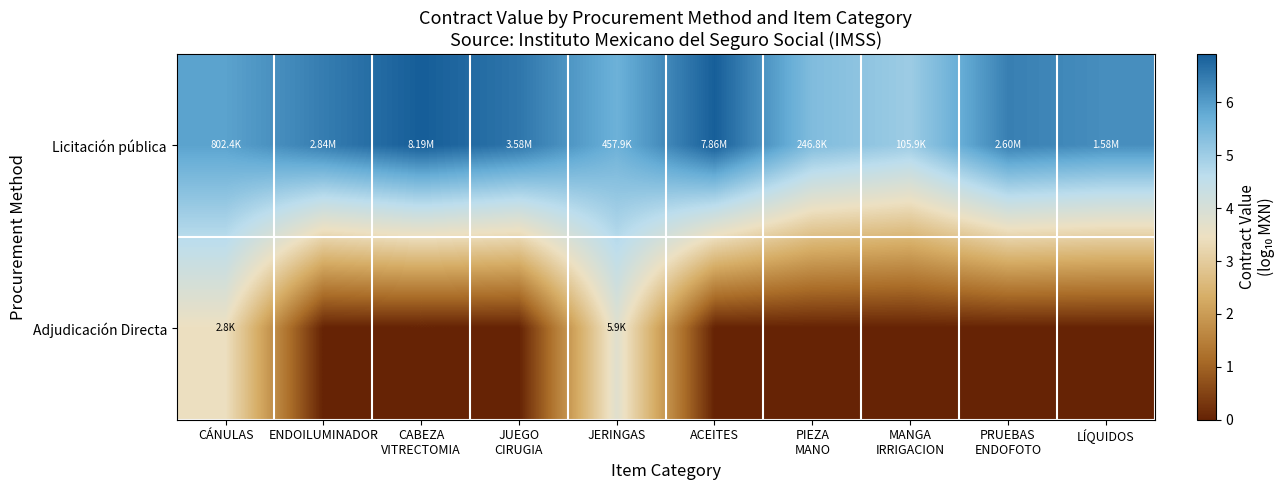

Reading left to right, what are all the values shown in this chart?

Licitación pública: CÁNULAS=5.9	ENDOILUMINADOR=6.5	CABEZA
VITRECTOMIA=6.9	JUEGO
CIRUGIA=6.6	JERINGAS=5.7	ACEITES=6.9	PIEZA
MANO=5.4	MANGA
IRRIGACION=5.0	PRUEBAS
ENDOFOTO=6.4	LÍQUIDOS=6.2
Adjudicación Directa: CÁNULAS=3.4	ENDOILUMINADOR=0.0	CABEZA
VITRECTOMIA=0.0	JUEGO
CIRUGIA=0.0	JERINGAS=3.8	ACEITES=0.0	PIEZA
MANO=0.0	MANGA
IRRIGACION=0.0	PRUEBAS
ENDOFOTO=0.0	LÍQUIDOS=0.0